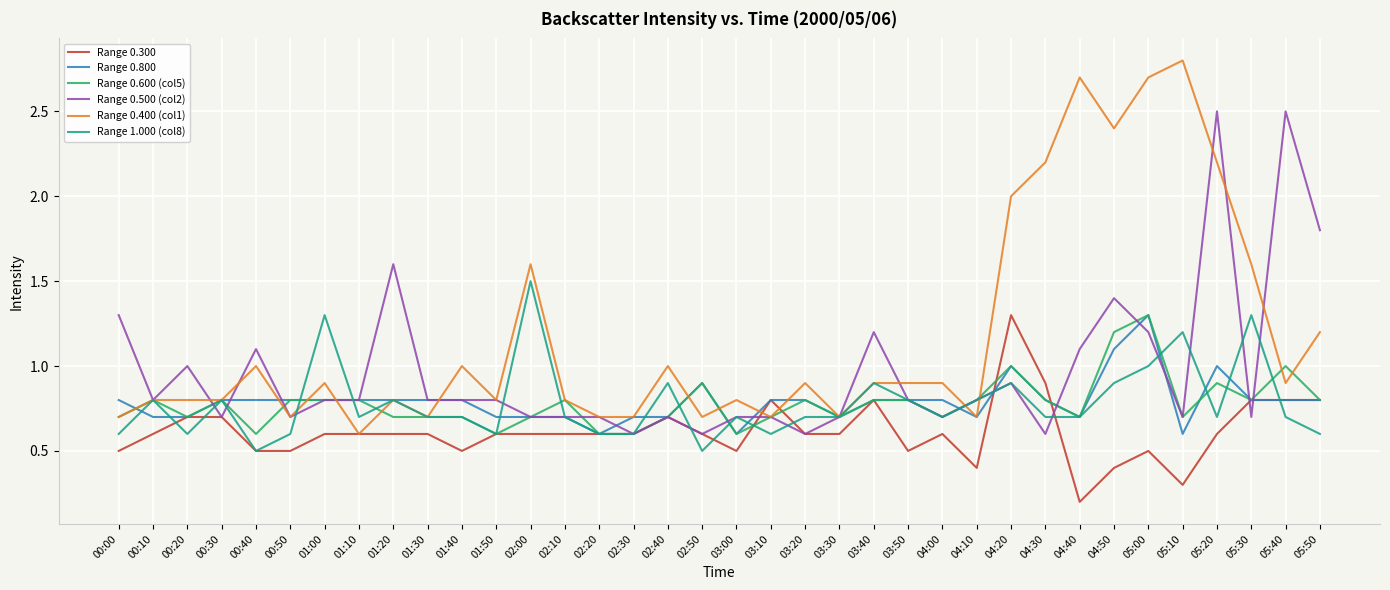

Reading left to right, list all the values displayed in this chart.

Range 0.300: 00:00=0.5	00:10=0.6	00:20=0.7	00:30=0.7	00:40=0.5	00:50=0.5	01:00=0.6	01:10=0.6	01:20=0.6	01:30=0.6	01:40=0.5	01:50=0.6	02:00=0.6	02:10=0.6	02:20=0.6	02:30=0.6	02:40=0.7	02:50=0.6	03:00=0.5	03:10=0.8	03:20=0.6	03:30=0.6	03:40=0.8	03:50=0.5	04:00=0.6	04:10=0.4	04:20=1.3	04:30=0.9	04:40=0.2	04:50=0.4	05:00=0.5	05:10=0.3	05:20=0.6	05:30=0.8	05:40=0.8	05:50=0.8
Range 0.800: 00:00=0.8	00:10=0.7	00:20=0.7	00:30=0.8	00:40=0.8	00:50=0.8	01:00=0.8	01:10=0.8	01:20=0.8	01:30=0.8	01:40=0.8	01:50=0.7	02:00=0.7	02:10=0.7	02:20=0.6	02:30=0.7	02:40=0.7	02:50=0.9	03:00=0.6	03:10=0.8	03:20=0.8	03:30=0.7	03:40=0.8	03:50=0.8	04:00=0.8	04:10=0.7	04:20=1.0	04:30=0.8	04:40=0.7	04:50=1.1	05:00=1.3	05:10=0.6	05:20=1.0	05:30=0.8	05:40=0.8	05:50=0.8
Range 0.600 (col5): 00:00=0.7	00:10=0.8	00:20=0.7	00:30=0.8	00:40=0.6	00:50=0.8	01:00=0.8	01:10=0.8	01:20=0.7	01:30=0.7	01:40=0.7	01:50=0.6	02:00=0.7	02:10=0.8	02:20=0.6	02:30=0.6	02:40=0.7	02:50=0.9	03:00=0.6	03:10=0.7	03:20=0.8	03:30=0.7	03:40=0.8	03:50=0.8	04:00=0.7	04:10=0.8	04:20=1.0	04:30=0.8	04:40=0.7	04:50=1.2	05:00=1.3	05:10=0.7	05:20=0.9	05:30=0.8	05:40=1.0	05:50=0.8
Range 0.500 (col2): 00:00=1.3	00:10=0.8	00:20=1.0	00:30=0.7	00:40=1.1	00:50=0.7	01:00=0.8	01:10=0.8	01:20=1.6	01:30=0.8	01:40=0.8	01:50=0.8	02:00=0.7	02:10=0.7	02:20=0.7	02:30=0.6	02:40=0.7	02:50=0.6	03:00=0.7	03:10=0.7	03:20=0.6	03:30=0.7	03:40=1.2	03:50=0.8	04:00=0.7	04:10=0.8	04:20=0.9	04:30=0.6	04:40=1.1	04:50=1.4	05:00=1.2	05:10=0.7	05:20=2.5	05:30=0.7	05:40=2.5	05:50=1.8
Range 0.400 (col1): 00:00=0.7	00:10=0.8	00:20=0.8	00:30=0.8	00:40=1.0	00:50=0.7	01:00=0.9	01:10=0.6	01:20=0.8	01:30=0.7	01:40=1.0	01:50=0.8	02:00=1.6	02:10=0.8	02:20=0.7	02:30=0.7	02:40=1.0	02:50=0.7	03:00=0.8	03:10=0.7	03:20=0.9	03:30=0.7	03:40=0.9	03:50=0.9	04:00=0.9	04:10=0.7	04:20=2.0	04:30=2.2	04:40=2.7	04:50=2.4	05:00=2.7	05:10=2.8	05:20=2.2	05:30=1.6	05:40=0.9	05:50=1.2
Range 1.000 (col8): 00:00=0.6	00:10=0.8	00:20=0.6	00:30=0.8	00:40=0.5	00:50=0.6	01:00=1.3	01:10=0.7	01:20=0.8	01:30=0.7	01:40=0.7	01:50=0.6	02:00=1.5	02:10=0.7	02:20=0.6	02:30=0.6	02:40=0.9	02:50=0.5	03:00=0.7	03:10=0.6	03:20=0.7	03:30=0.7	03:40=0.9	03:50=0.8	04:00=0.7	04:10=0.8	04:20=0.9	04:30=0.7	04:40=0.7	04:50=0.9	05:00=1.0	05:10=1.2	05:20=0.7	05:30=1.3	05:40=0.7	05:50=0.6